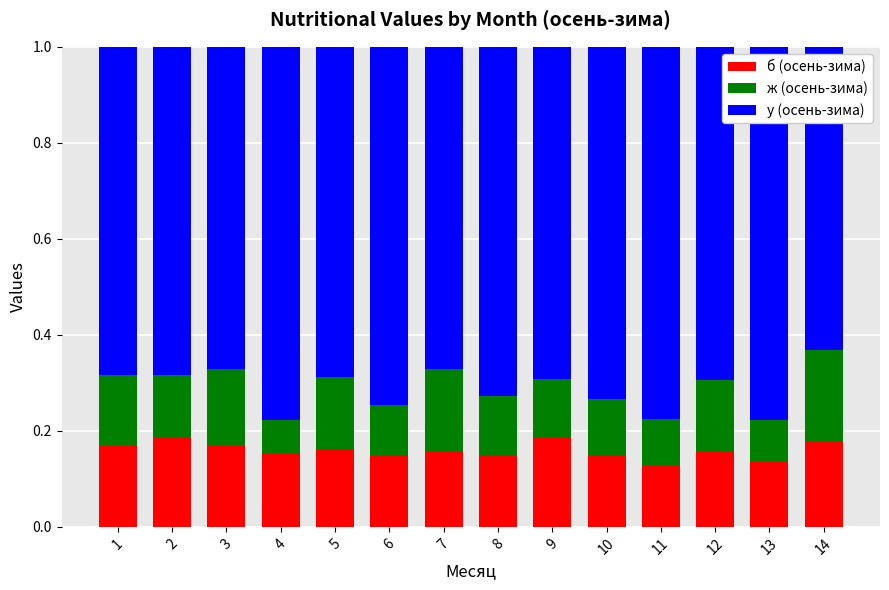

What is the total value across all series at 1?

1.0